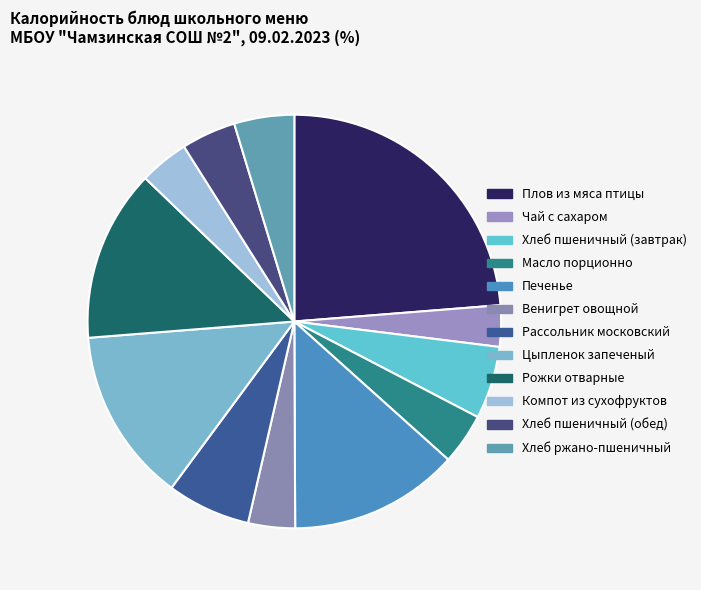

True or false: Рассольник московский accounts for 1% of the total.

False